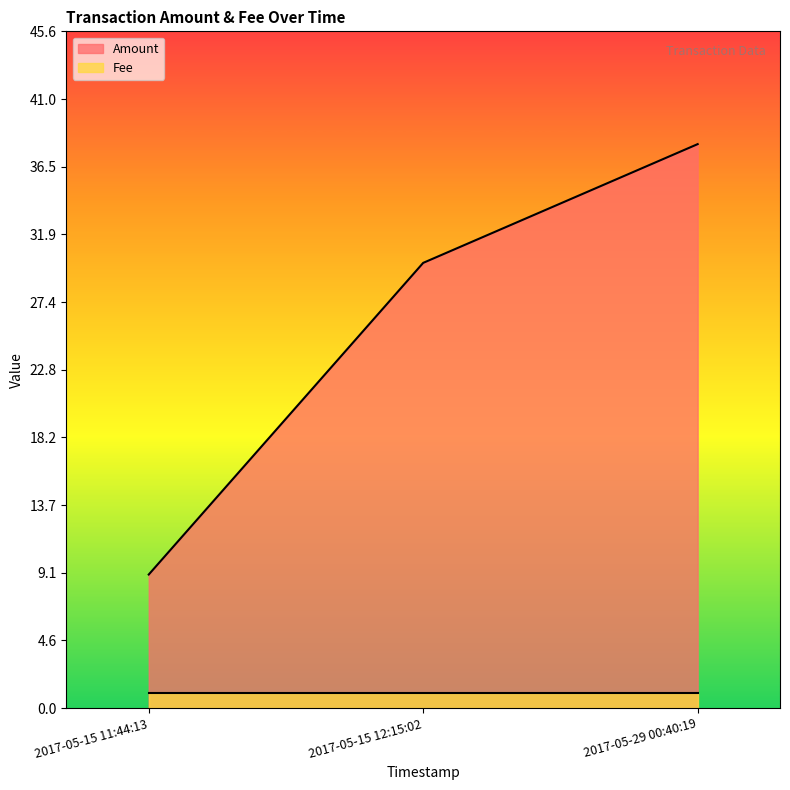

Where is Fee nearest to the value 1?

2017-05-29 00:40:19